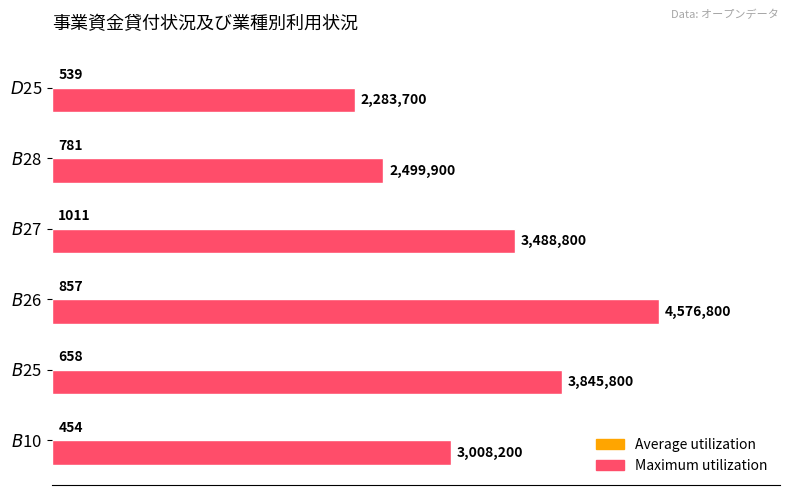

Which series has the largest total across all categories?

Maximum utilization